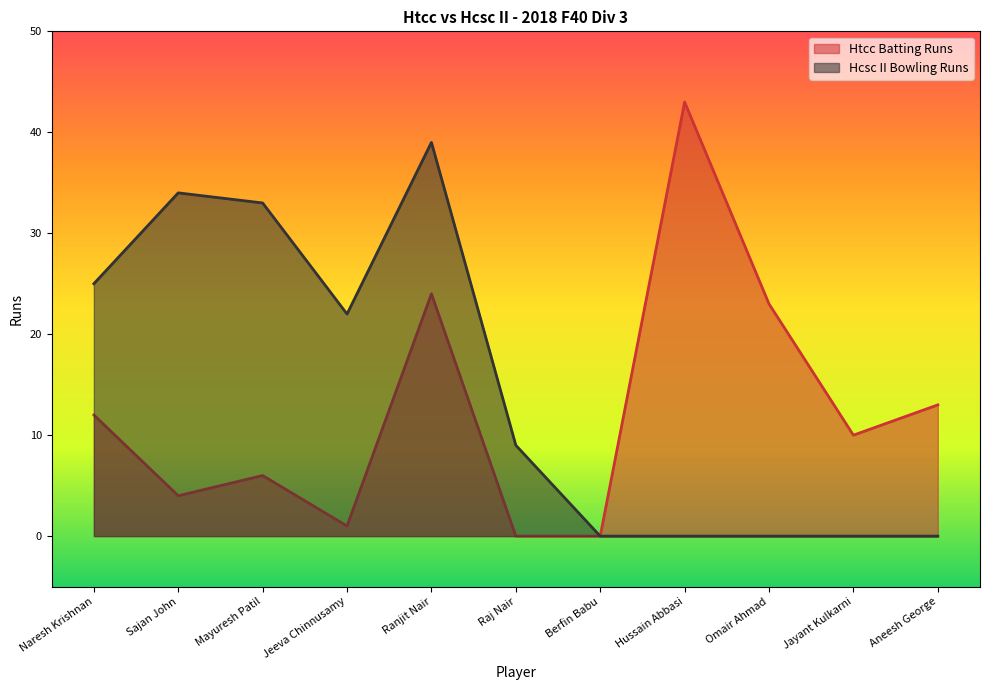

Rank the series by their average value, from highest to lowest.

Hcsc II Bowling Runs, Htcc Batting Runs